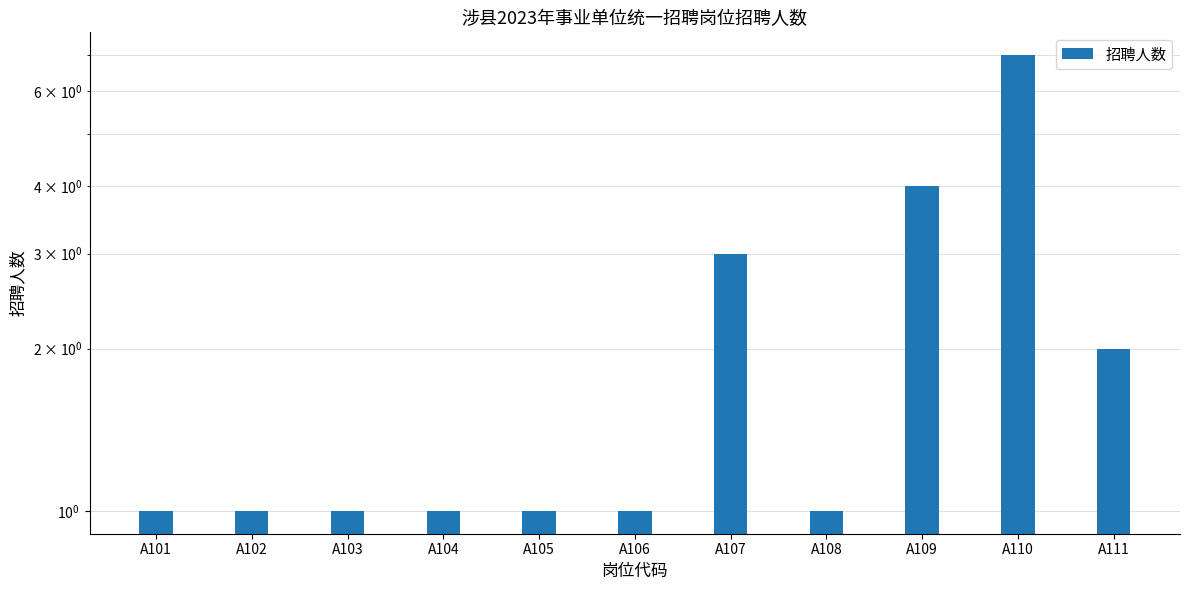

How many series are shown in this chart?

1